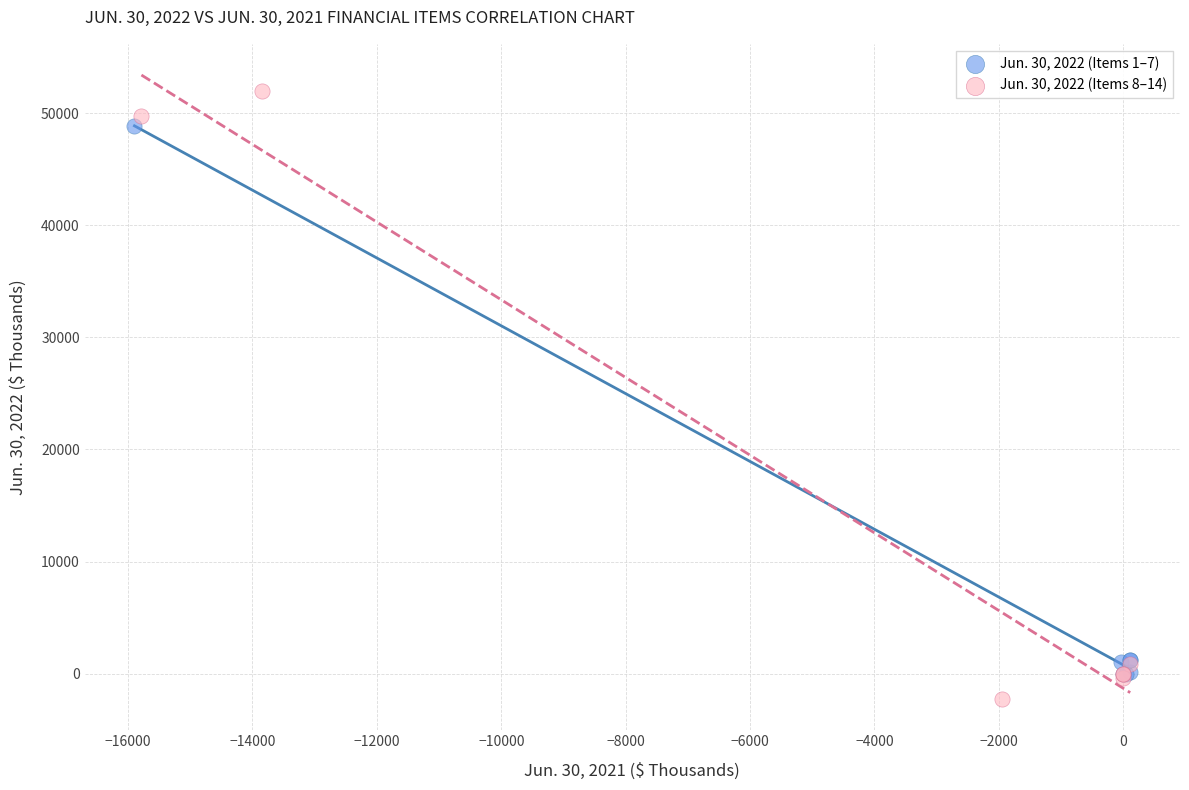

Which series has the widest spread of Y values?

Jun. 30, 2022 (Items 8–14)